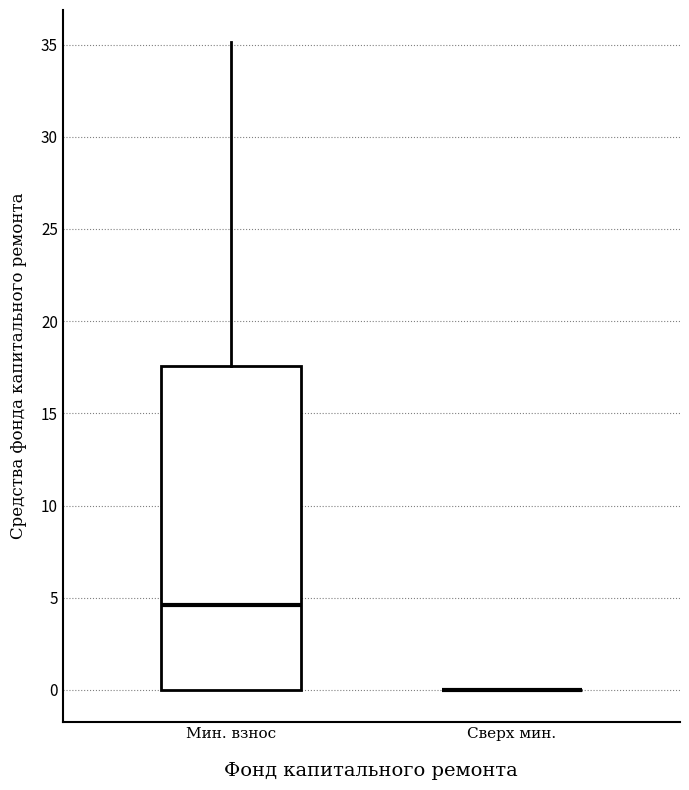

Reading left to right, read every box against the y-axis: the position of its median line, the range the box covers, and the ends of its whiskers. The values are not printed on the chart, so give them approximately, as read against the axis.

Мин. взнос: median 4.5, box 0.0 to 17.5, whiskers 0.0 to 35.0
Сверх мин.: box collapsed to a line at 0.0, whiskers 0.0 to 0.0